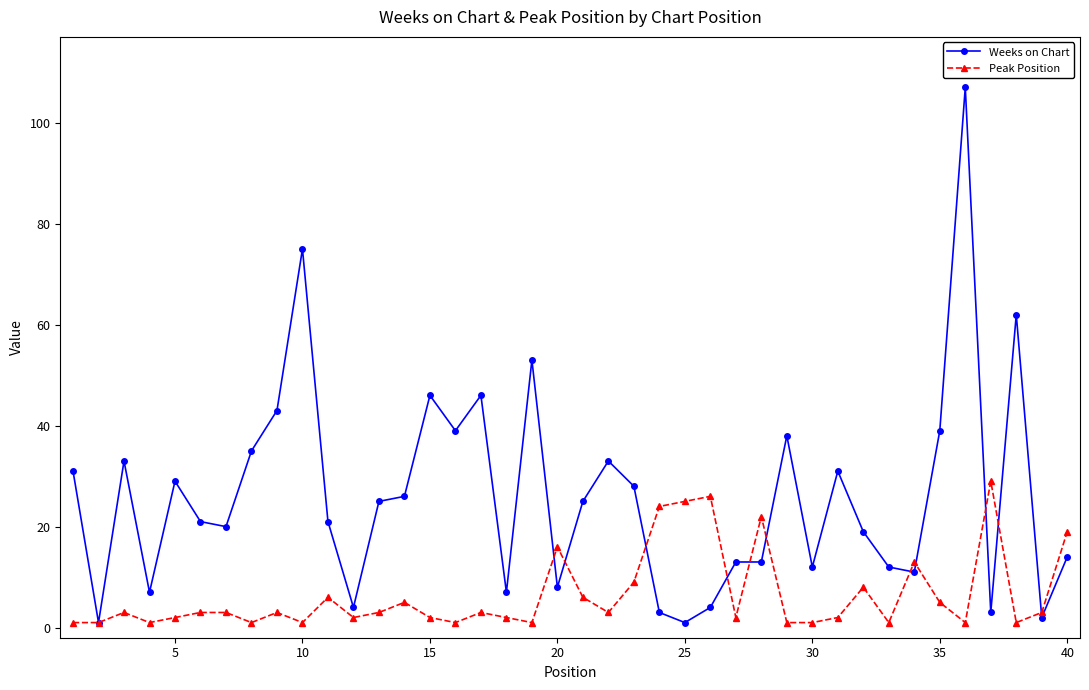

Which series has the widest spread of values?

Weeks on Chart